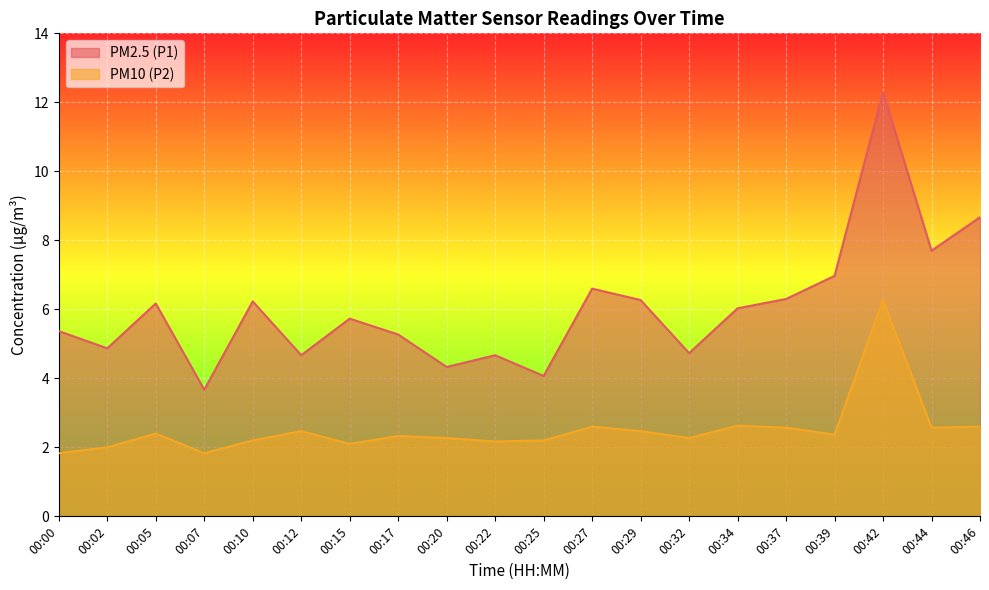

Count the number of categories in the chart.

20